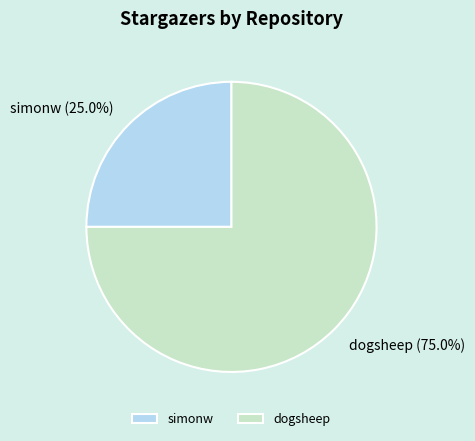

Which category has the biggest portion of the pie?

dogsheep